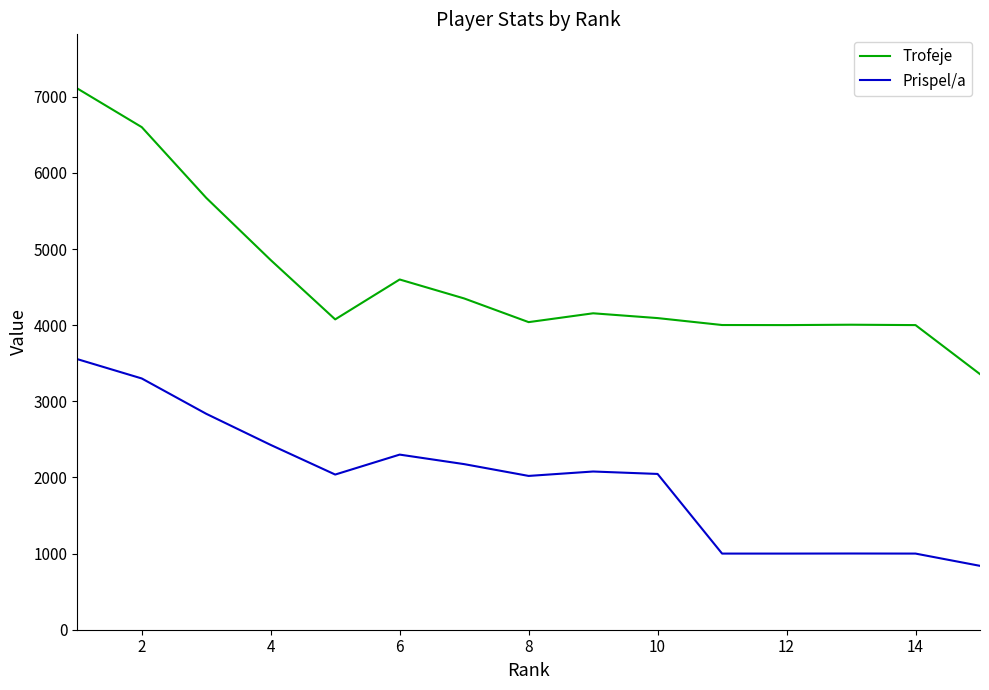

Rank the series by their average value, from highest to lowest.

Trofeje, Prispel/a